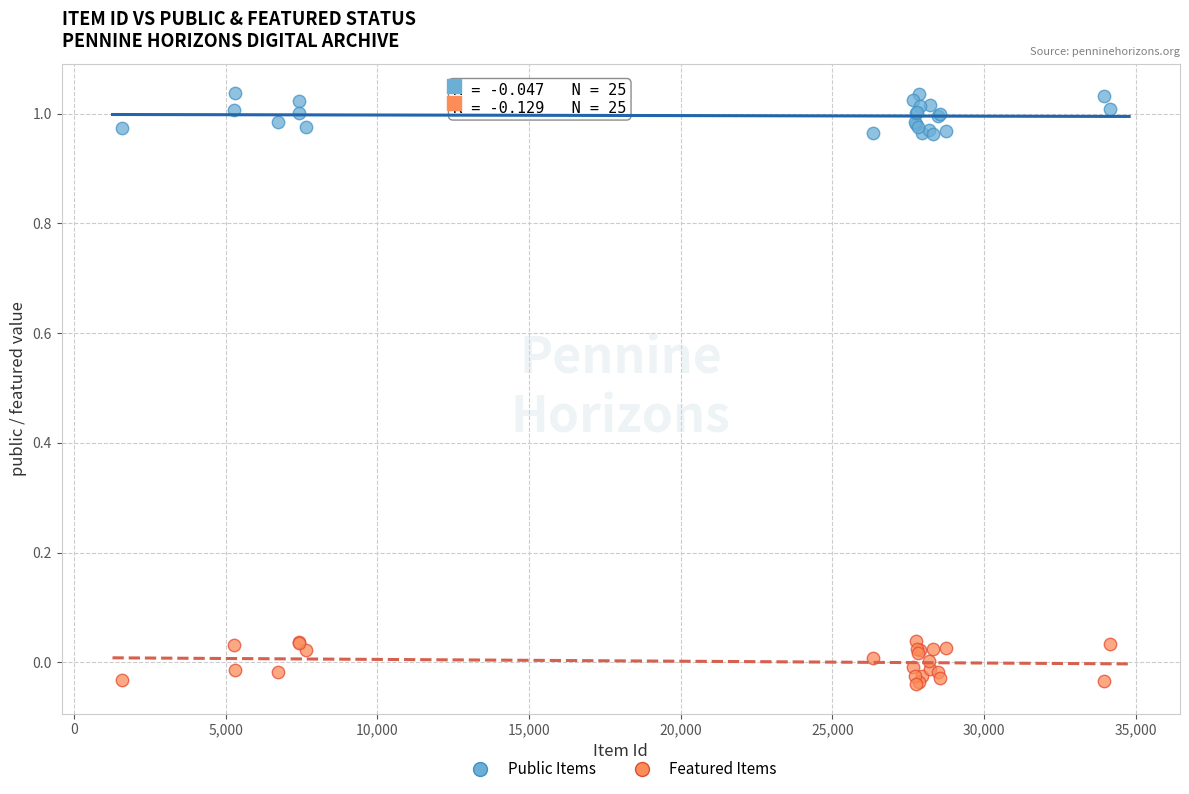

Which series contains the highest Y value?

Public Items